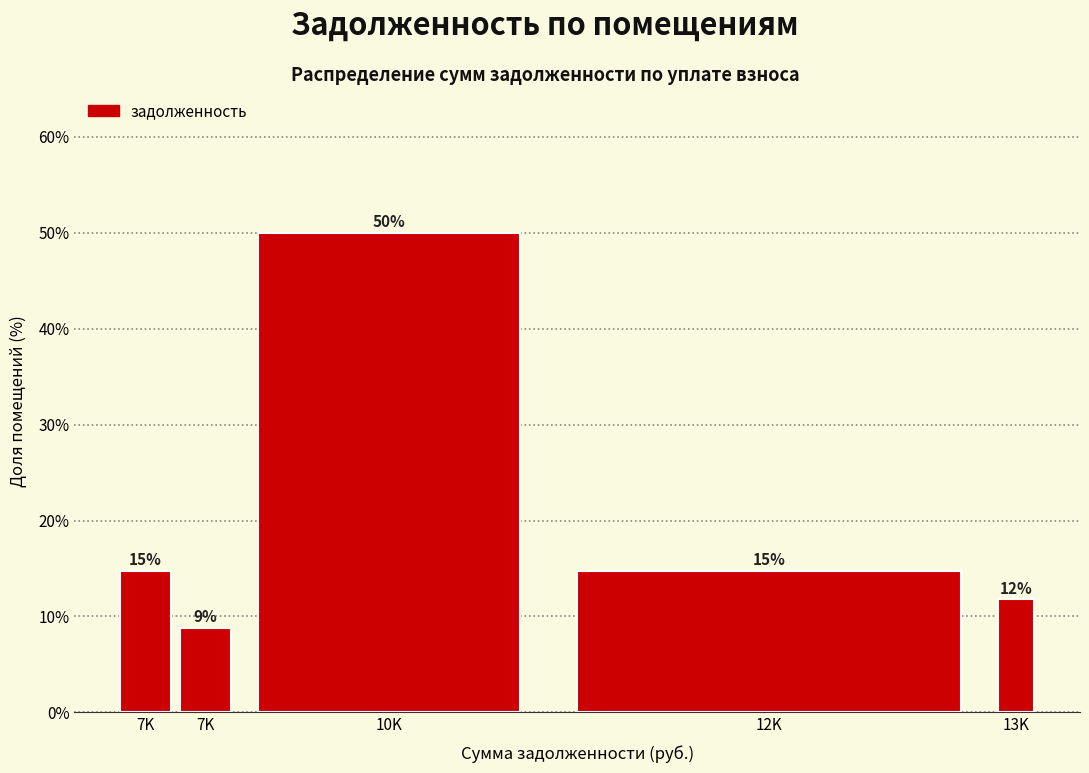

How many bars are there in total?

5